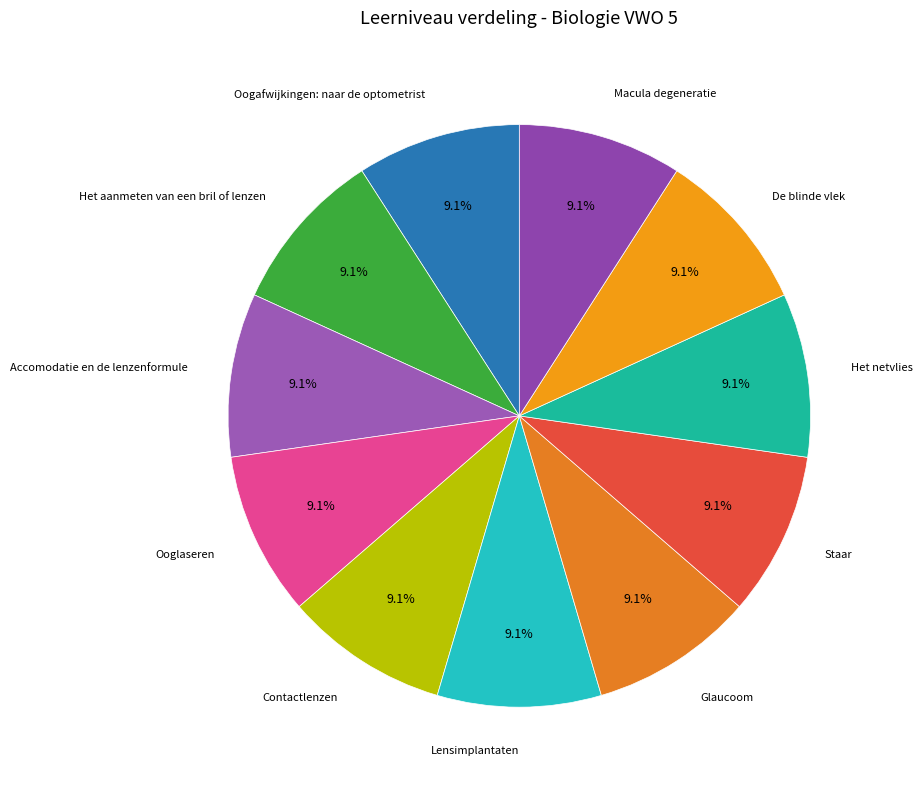

How many slices are in this pie chart?

11